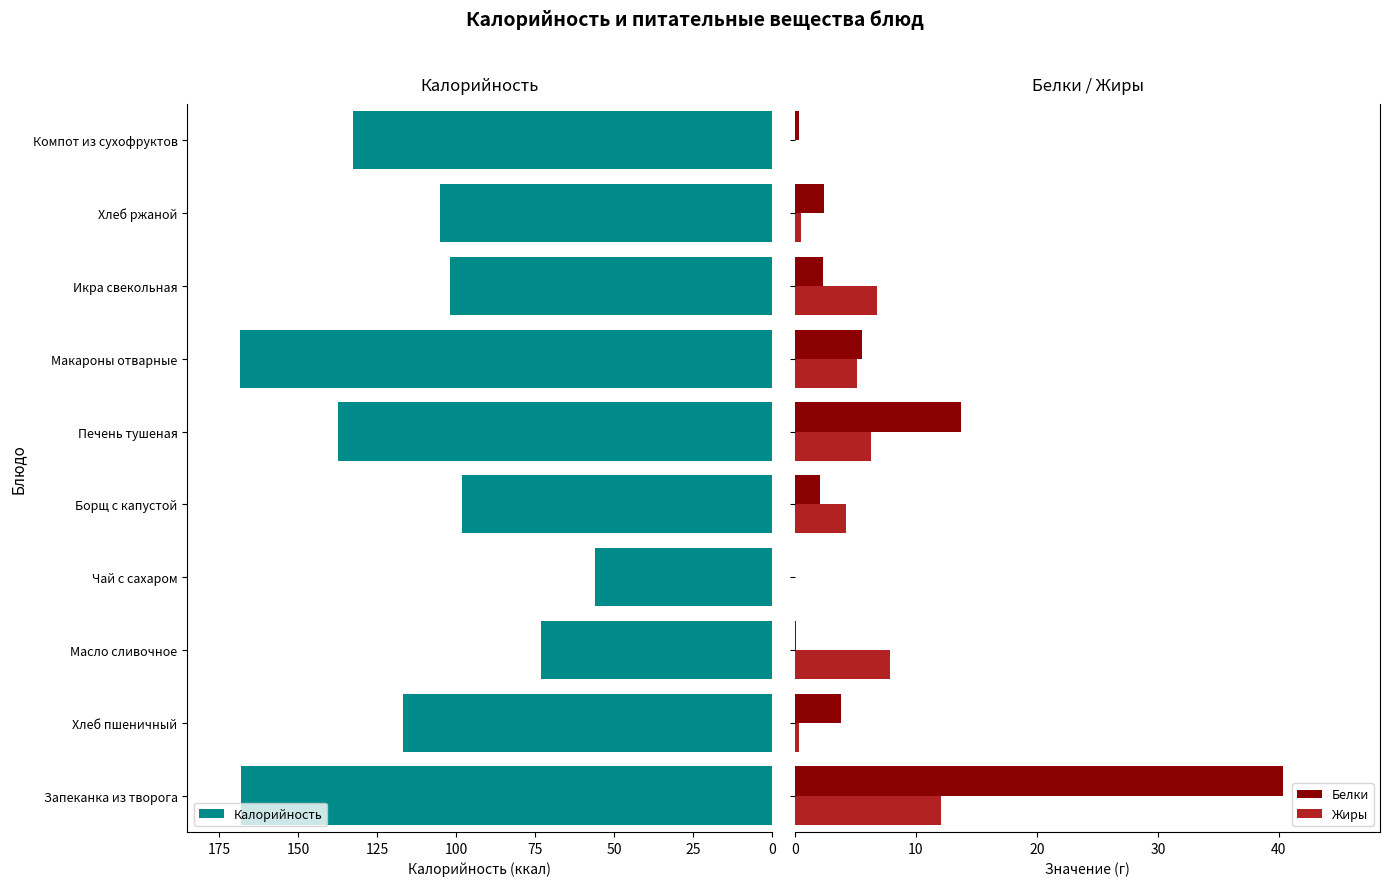

Which series has the largest total across all categories?

Калорийность